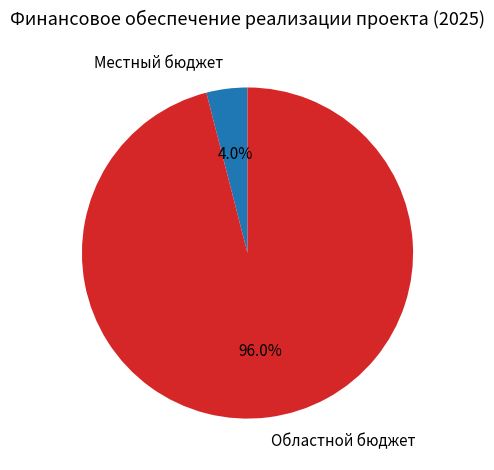

Which category has the biggest portion of the pie?

Областной бюджет